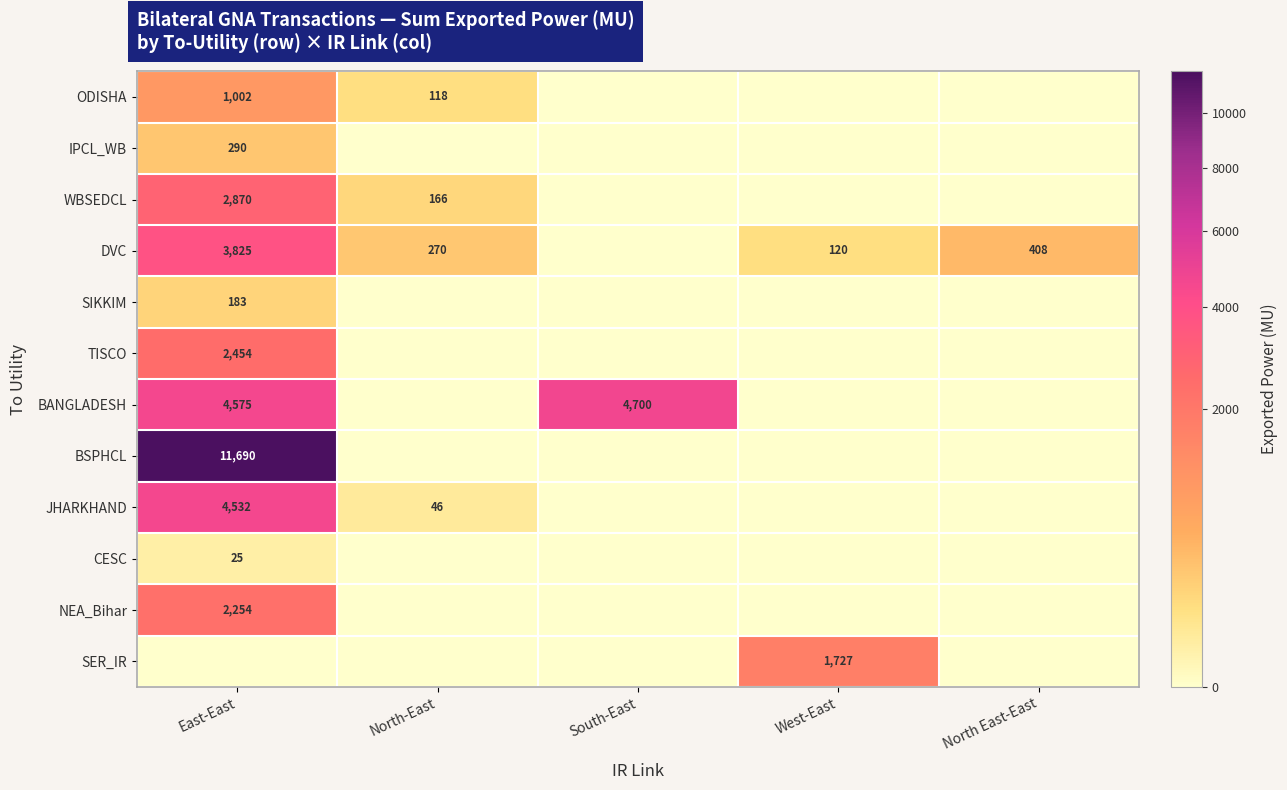

What is the difference between the WBSEDCL values at East-East and North-East?

2704